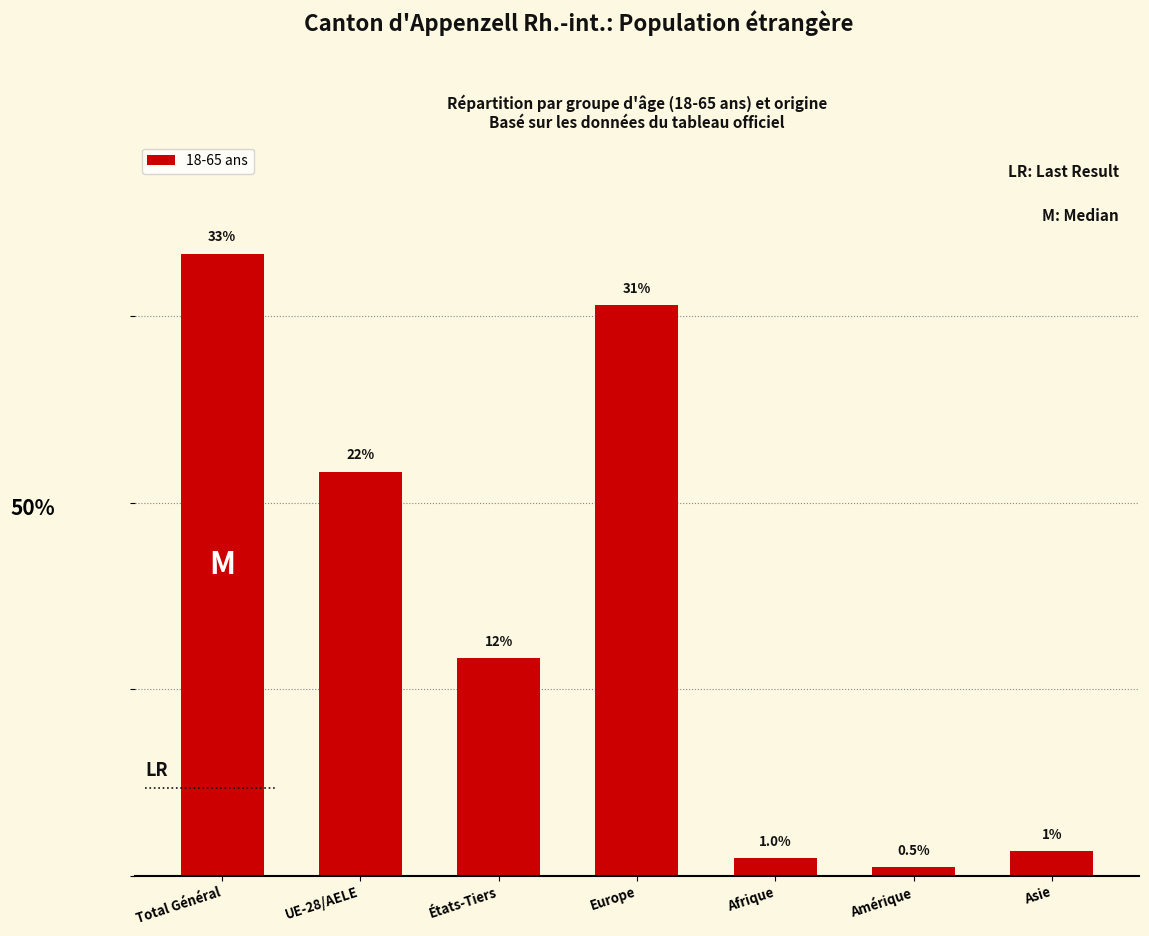

The value at Afrique is 1.5. True or false?

False